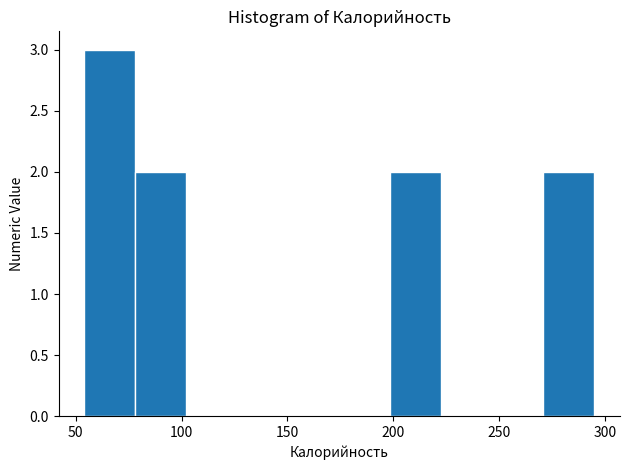

Which range on the x-axis has the tallest bar?

55 to 80